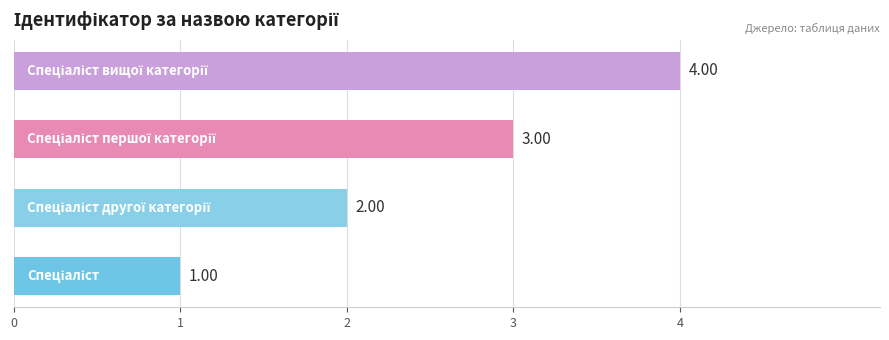

What is the sum of all values?

10